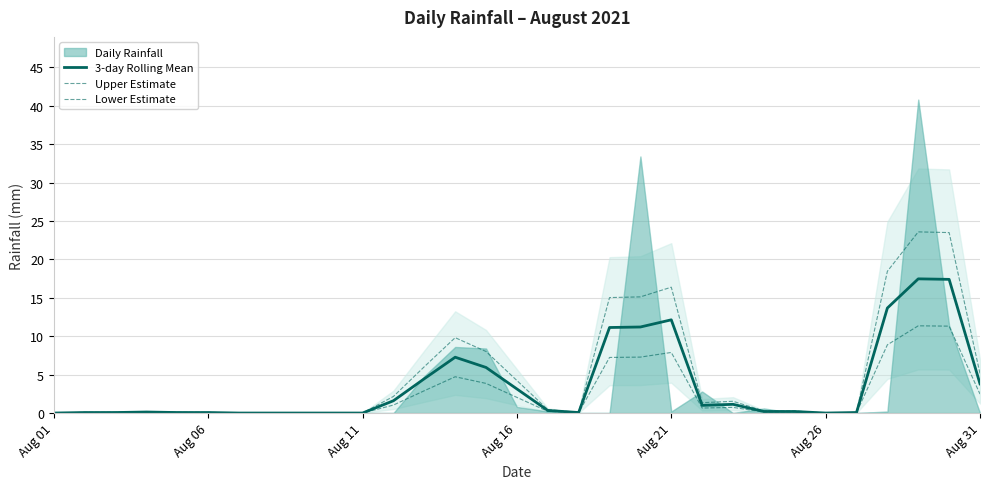

Reading left to right, extract all data points from this chart.

3-day Rolling Mean: 0.0	0.1	0.1	0.1	0.1	0.1	0.0	0.0	0.0	0.0	0.0	1.6	4.5	7.3	5.9	3.1	0.3	0.1	11.1	11.2	12.1	1.0	1.1	0.2	0.2	0.0	0.1	13.7	17.5	17.4	3.8
Upper Estimate: 0.0	0.1	0.1	0.2	0.1	0.1	0.0	0.0	0.0	0.0	0.0	2.2	6.0	9.8	8.0	4.2	0.5	0.1	15.0	15.1	16.4	1.3	1.5	0.3	0.3	0.0	0.1	18.4	23.6	23.5	5.1
Lower Estimate: 0.0	0.0	0.0	0.1	0.0	0.0	0.0	0.0	0.0	0.0	0.0	1.0	2.9	4.7	3.9	2.0	0.2	0.0	7.2	7.3	7.9	0.6	0.7	0.1	0.1	0.0	0.0	8.9	11.4	11.3	2.5